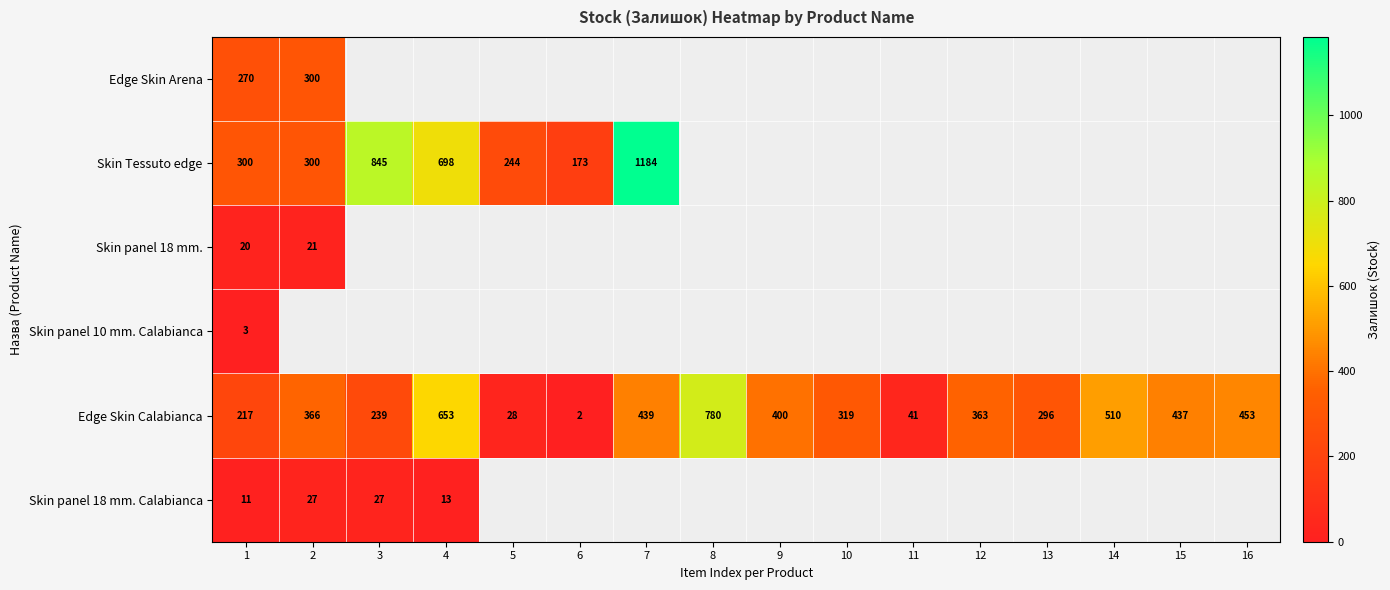

Between 16 and 2, which is larger?

2